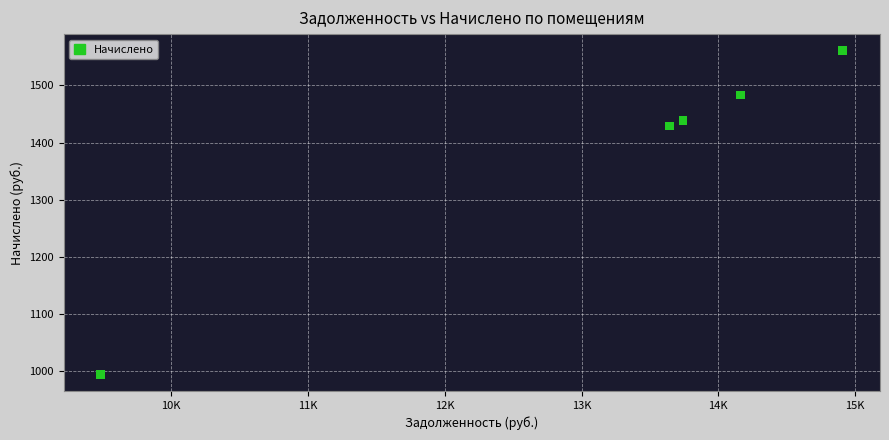

What Y value in the scatter plot is closest to 1277?

1428.8